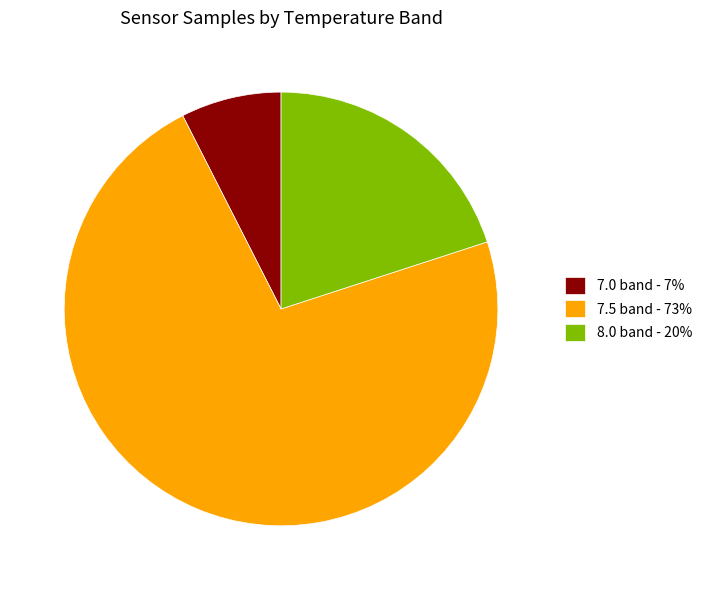

Between 7.5 band - 73% and 7.0 band - 7%, which is larger?

7.5 band - 73%